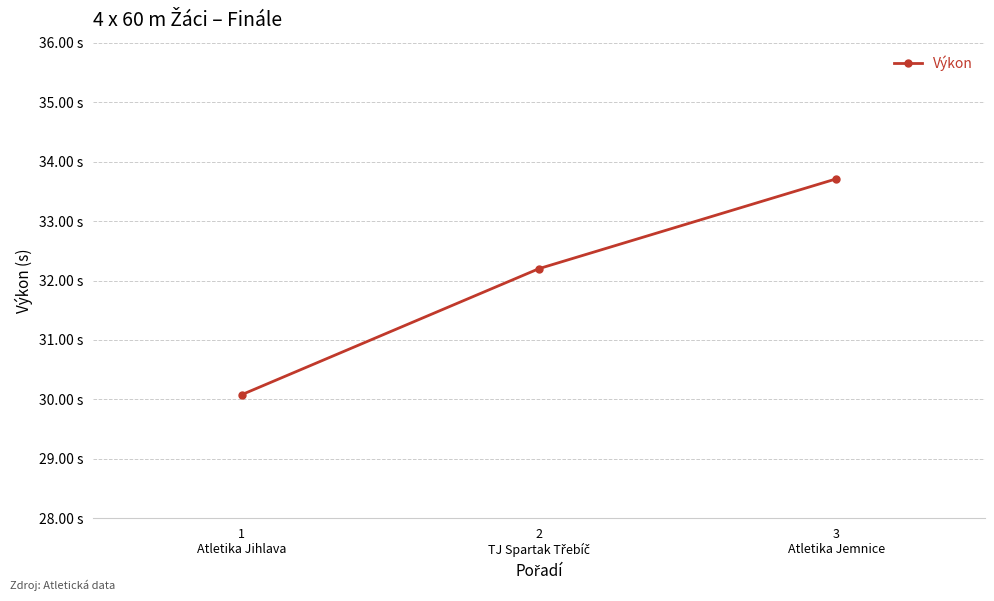

Which label corresponds to the smallest value in the chart?

1
Atletika Jihlava